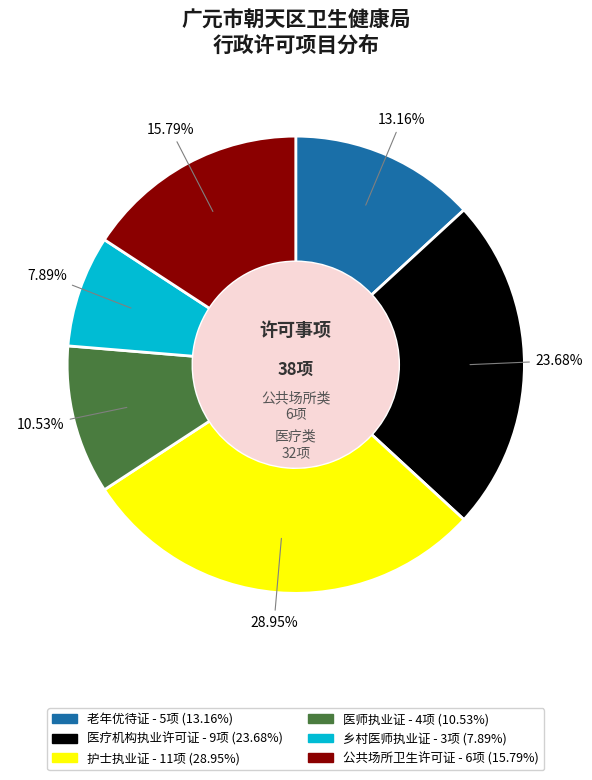

Is there any slice that represents more than half of the pie?

No